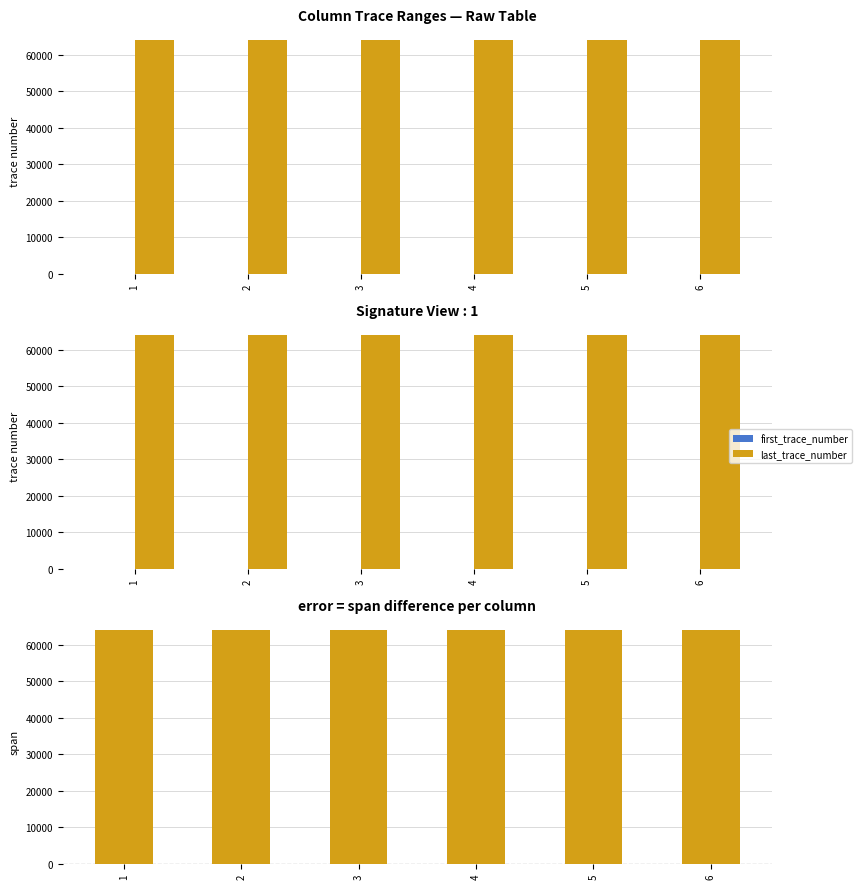

Rank the series at 5 from highest to lowest value.

last_trace_number, span (last - first), first_trace_number